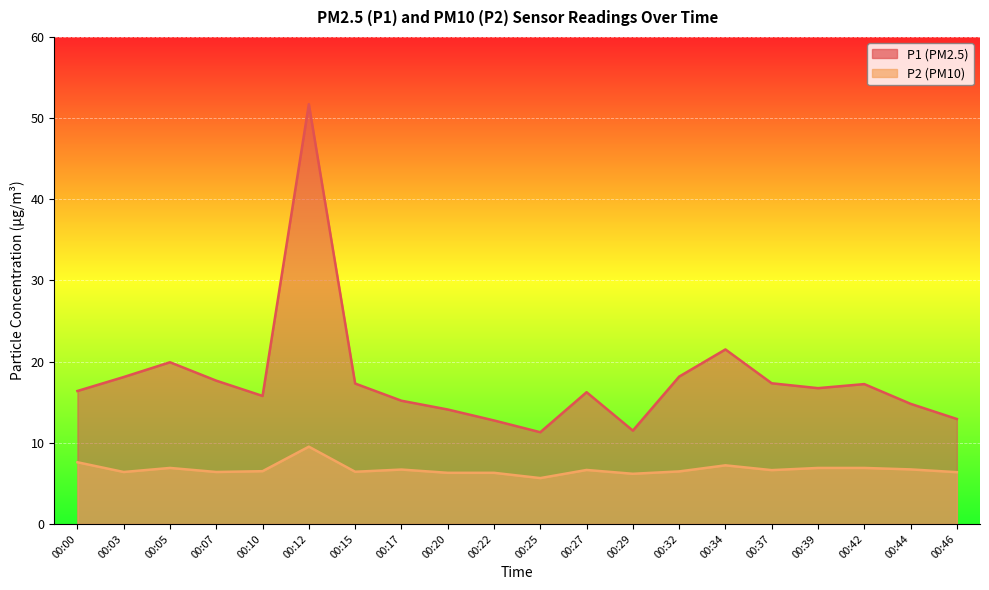

True or false: P2 and P1 intersect in this chart.

False